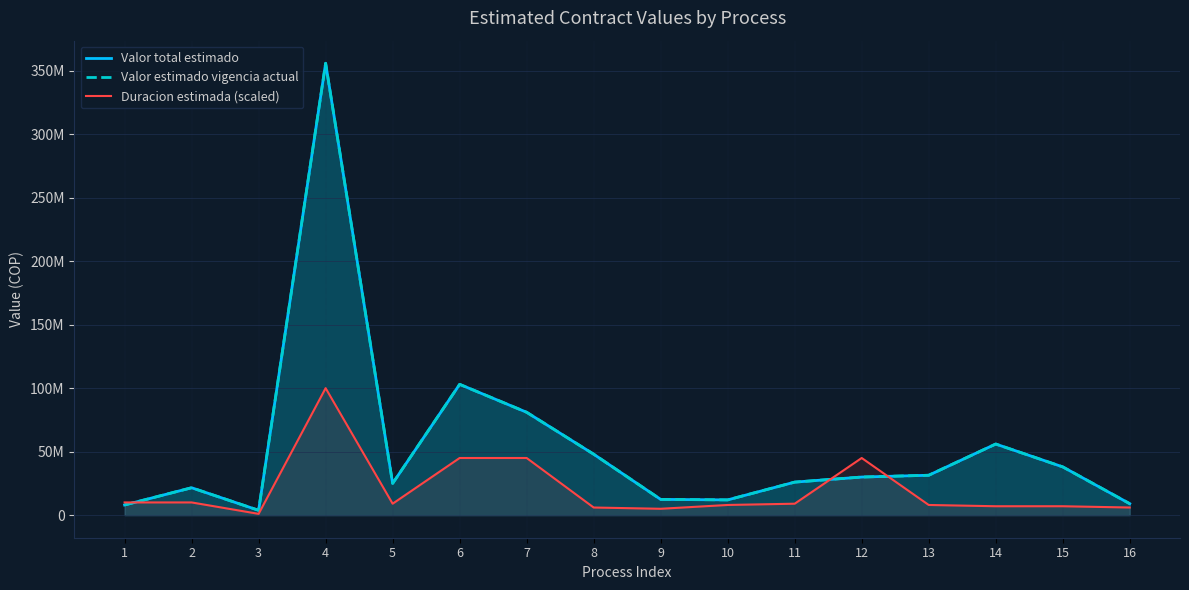

At how many categories does at least one series exceed 99778557?

2